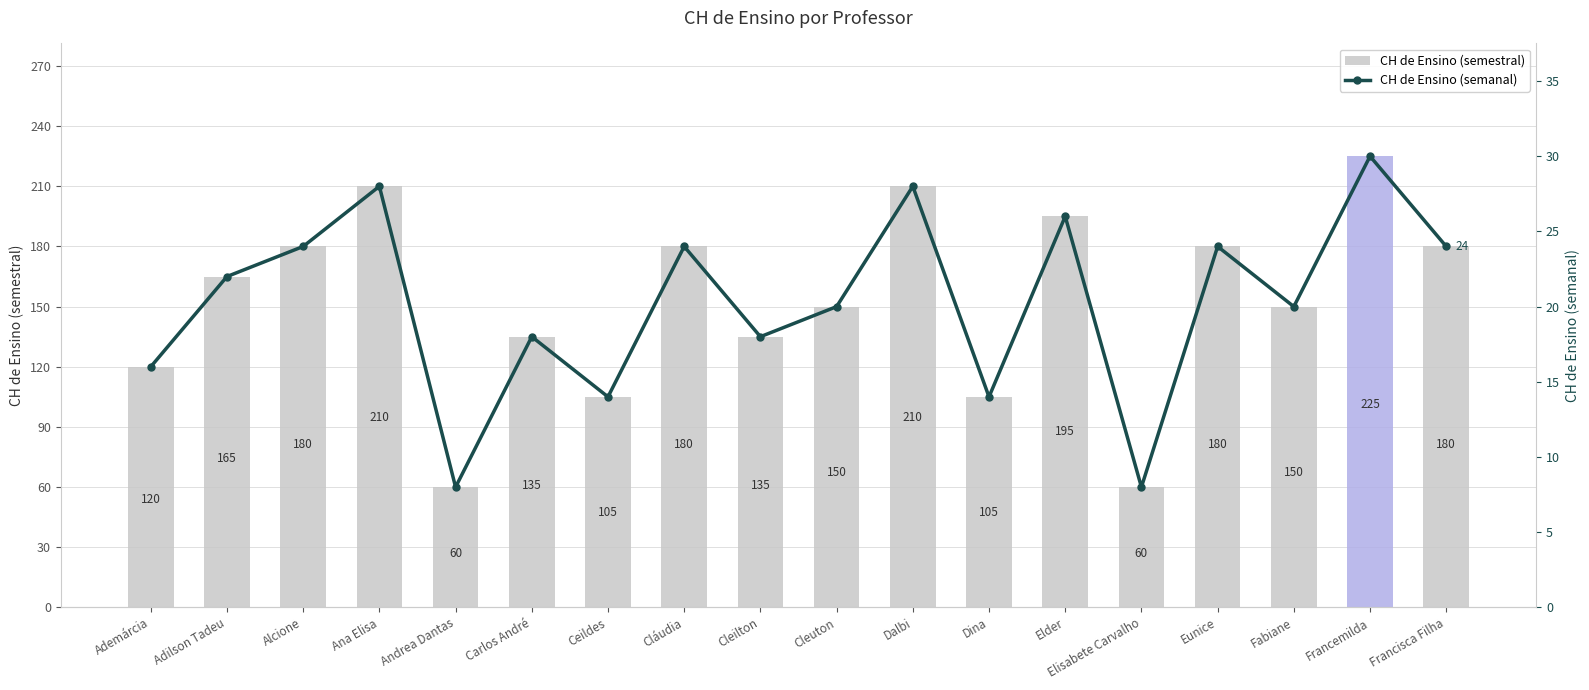

How many data points in CH de Ensino (semestral) are above 165?

8